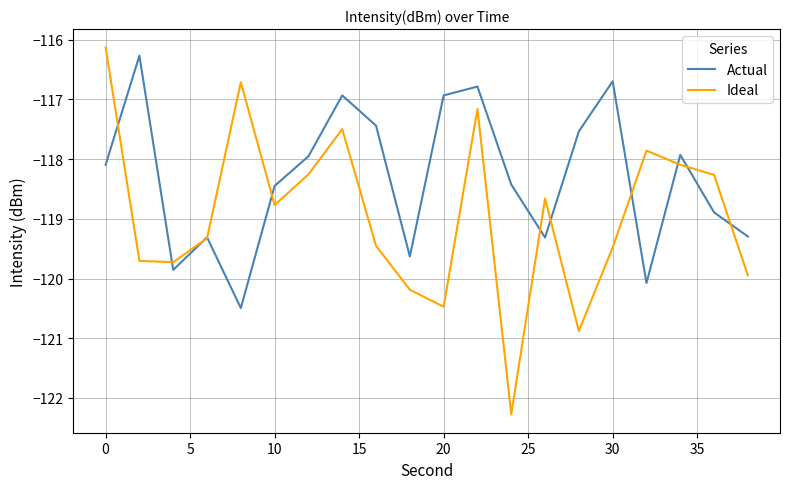

What are all the series names shown in the legend?

Actual, Ideal